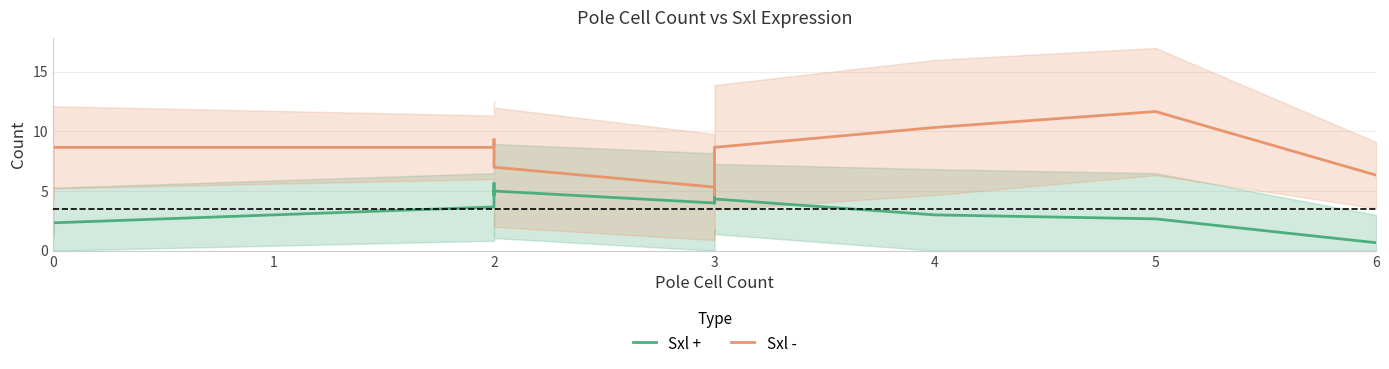

Which series changed the most between 2 and 3?

Sxl -